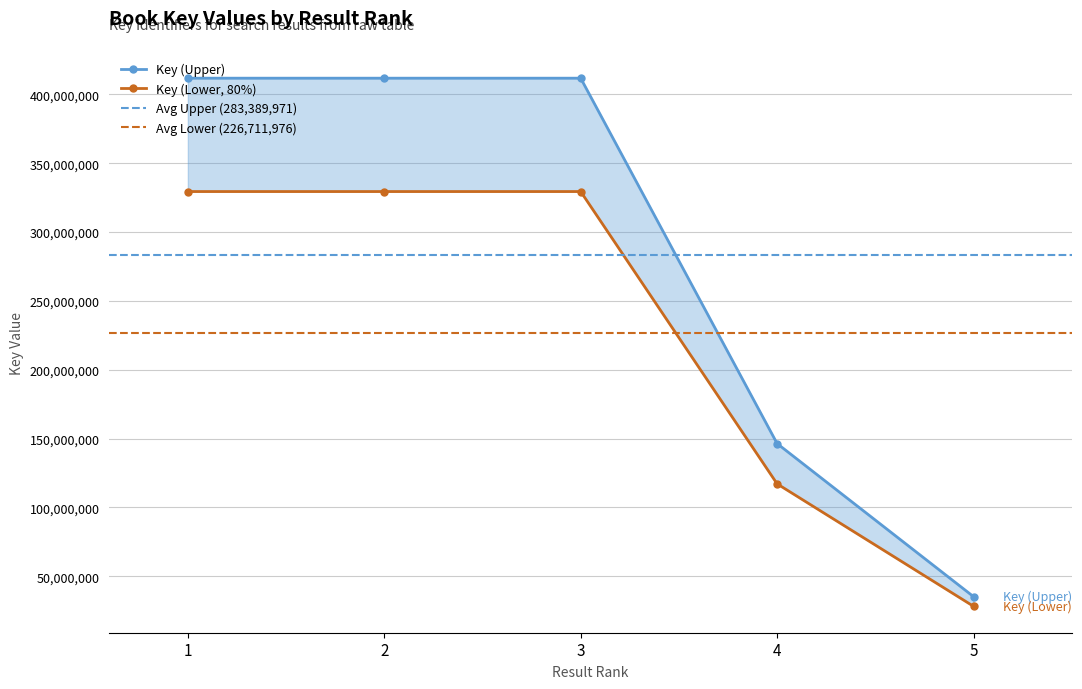

Reading left to right, what are all the values shown in this chart?

411832340	411831658	411830462	146334984	35120412